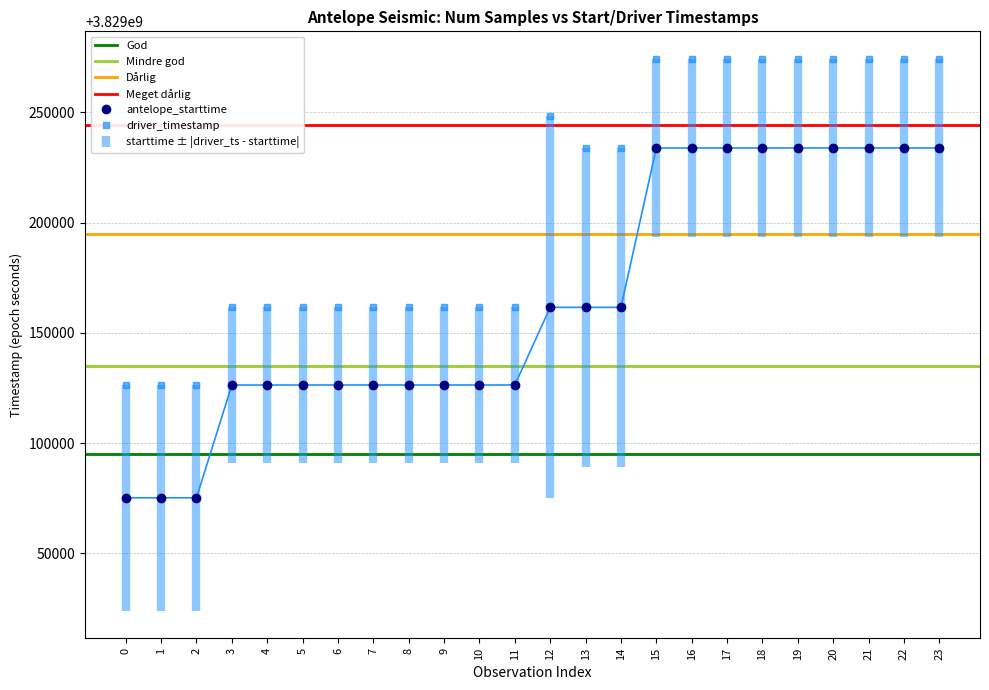

What is the smallest value displayed?

3829075200.0